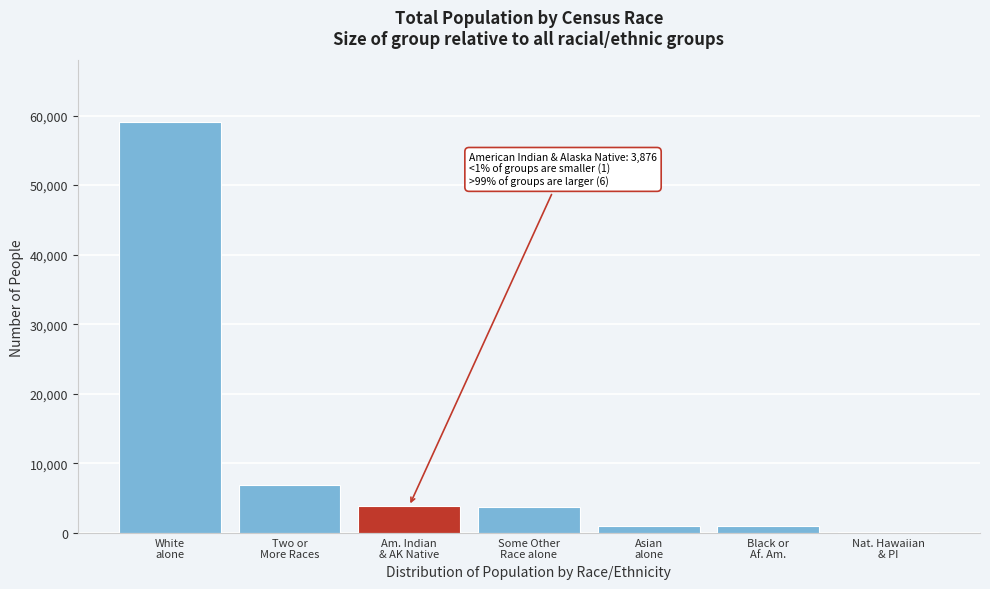

What is the sum of all values?

75636